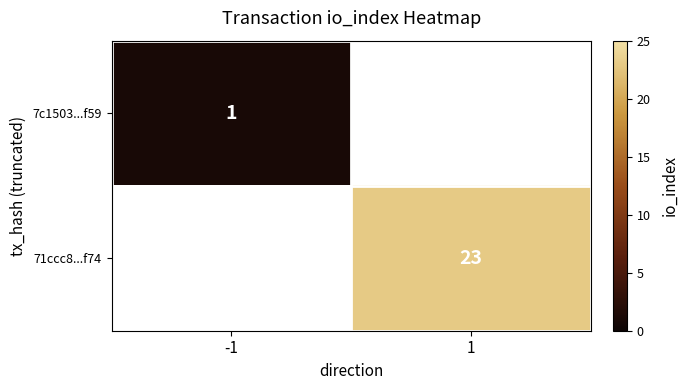

The value of 7c1503...f59 at -1 is 2. True or false?

False